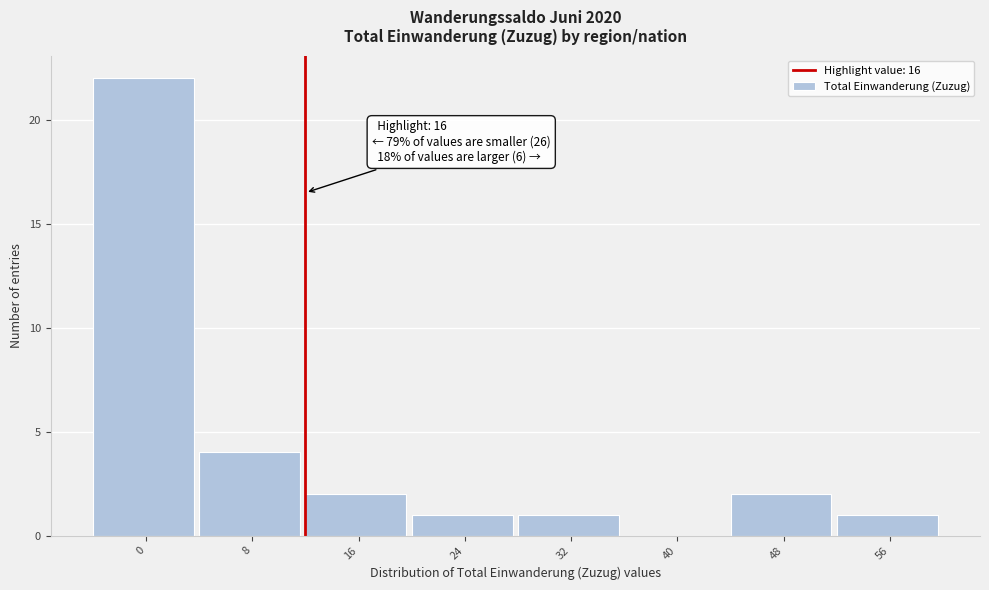

Reading left to right, what are all the values shown in this chart?

0=22	8=4	16=2	24=1	32=1	40=0	48=2	56=1